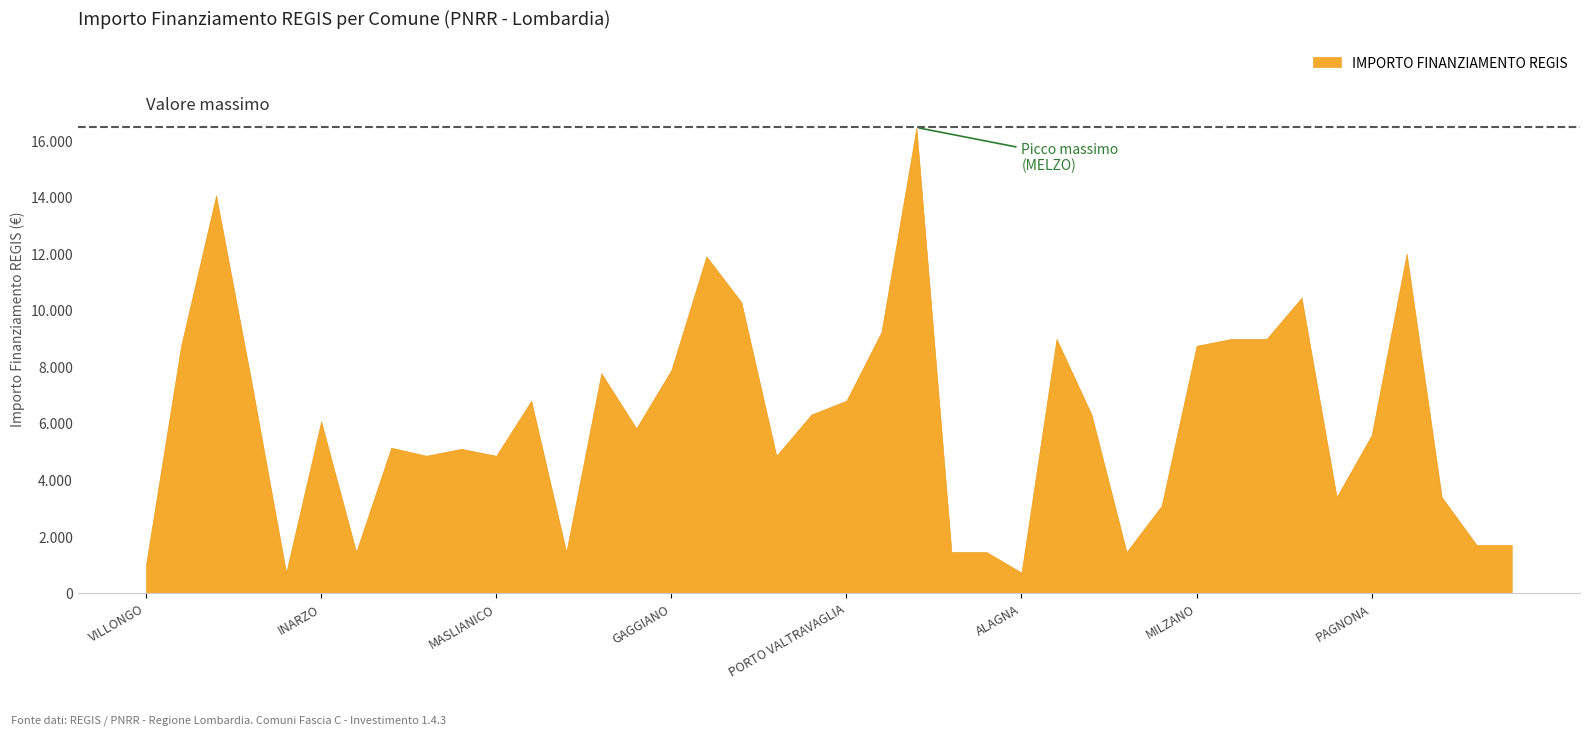

Read the value at GORNO.

8748